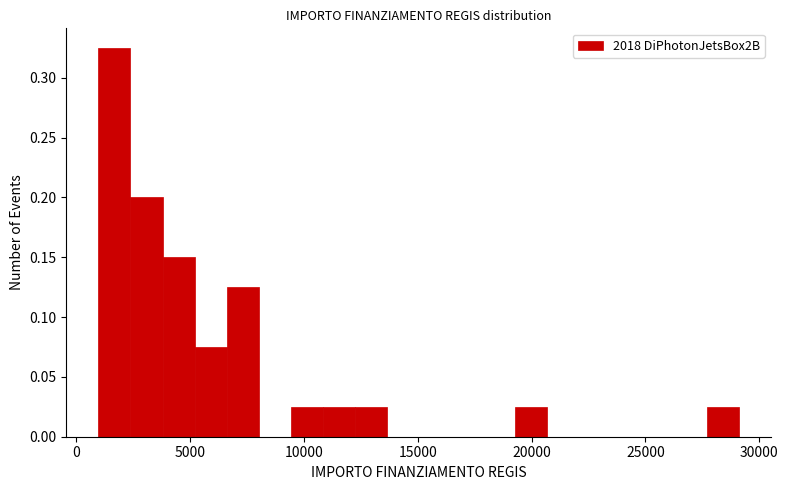

Read against the x-axis, roughly where is the centre of the tallest bar?

1500